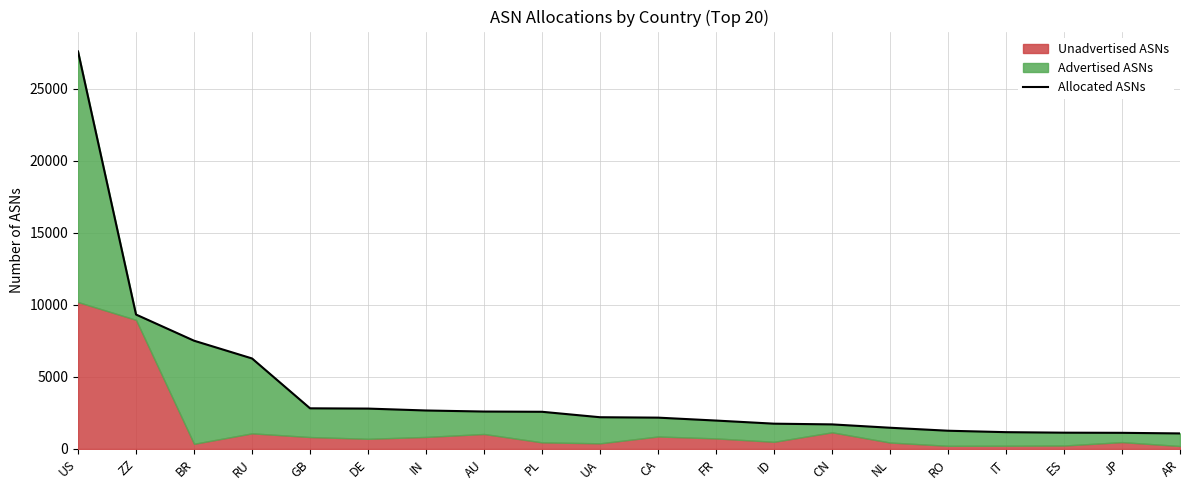

What is the greatest value displayed?

27589